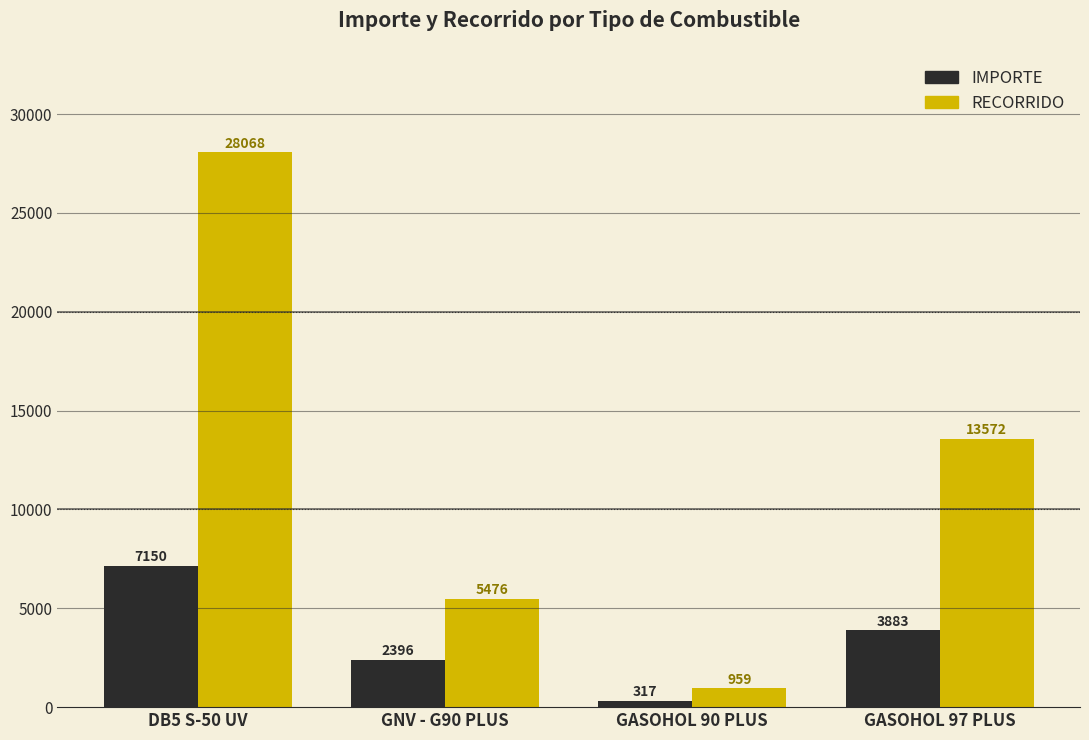

Rank the series by their maximum value, from highest to lowest.

RECORRIDO, IMPORTE